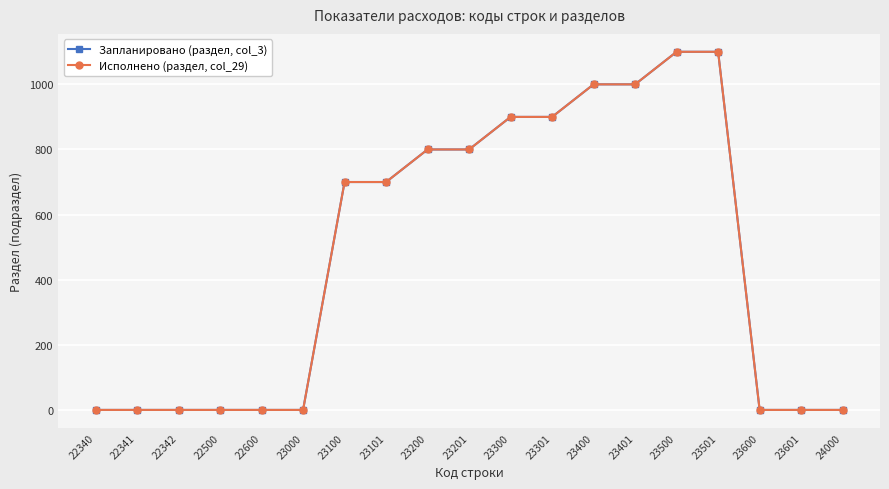

Which label corresponds to the smallest value in the chart?

22340